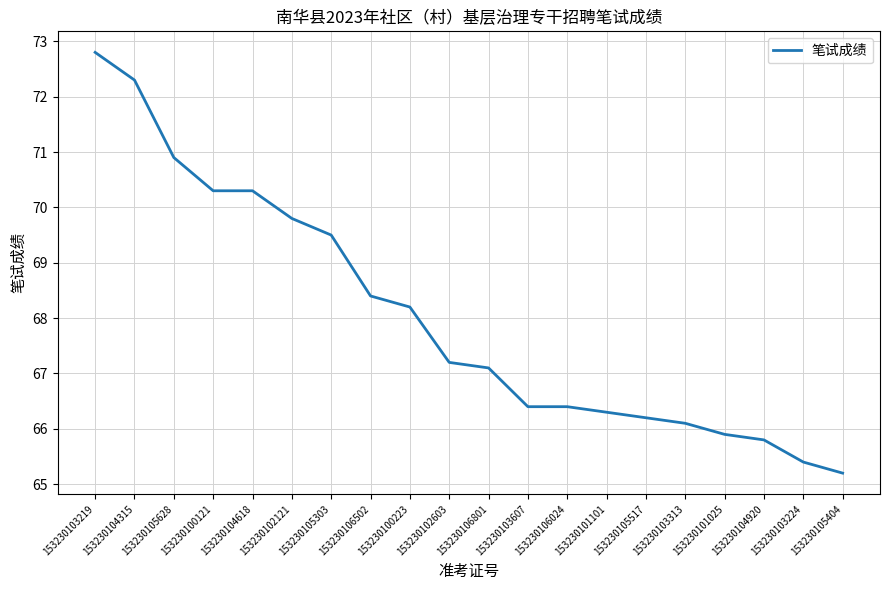

What position from the right is 153230104618?

16